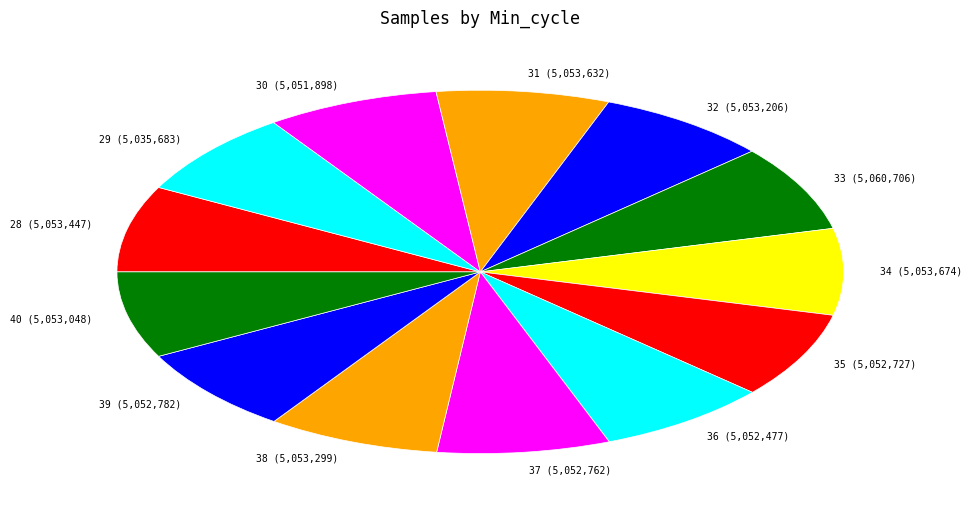

Is it true that 37 is 8% of the pie?

True